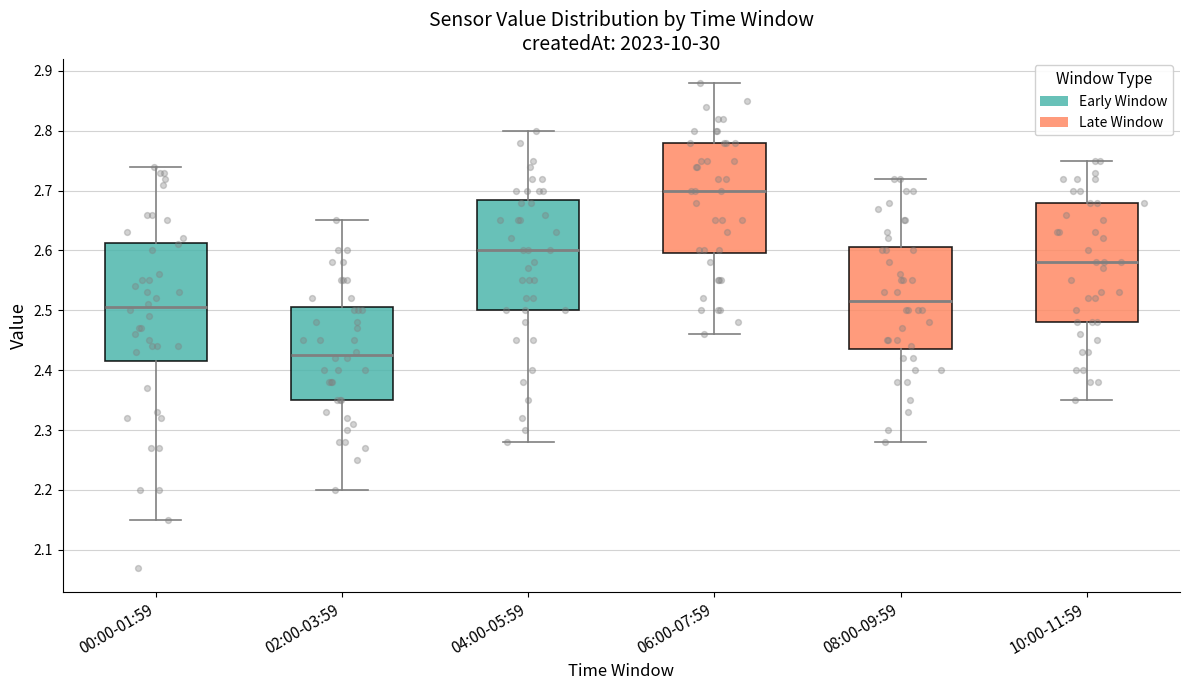

Where does the upper whisker of the box for 04:00-05:59 end on the y-axis? The values are not printed on the chart, so give them approximately, as read against the axis.

2.80